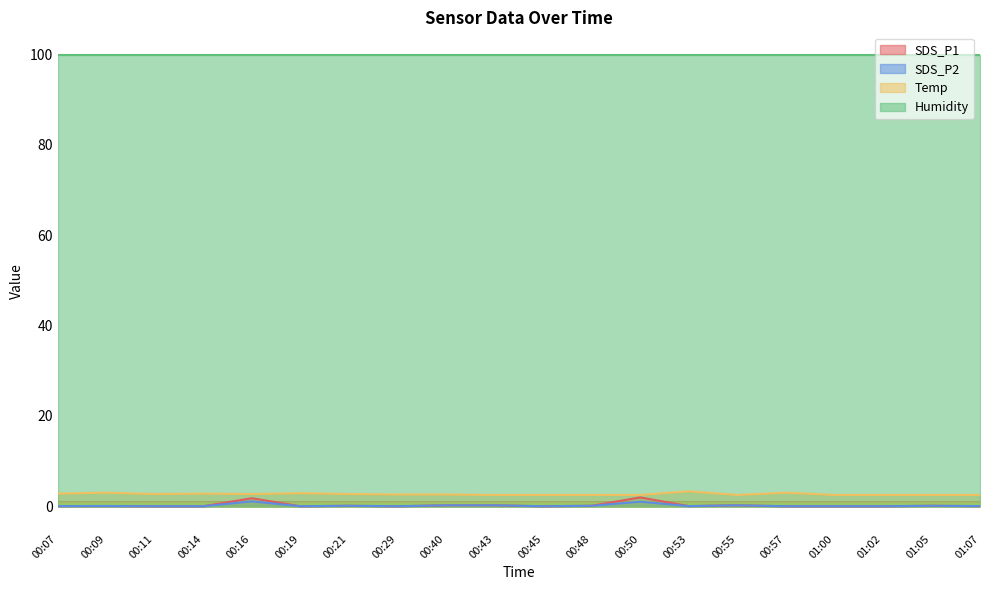

True or false: Temp and SDS_P1 intersect in this chart.

False